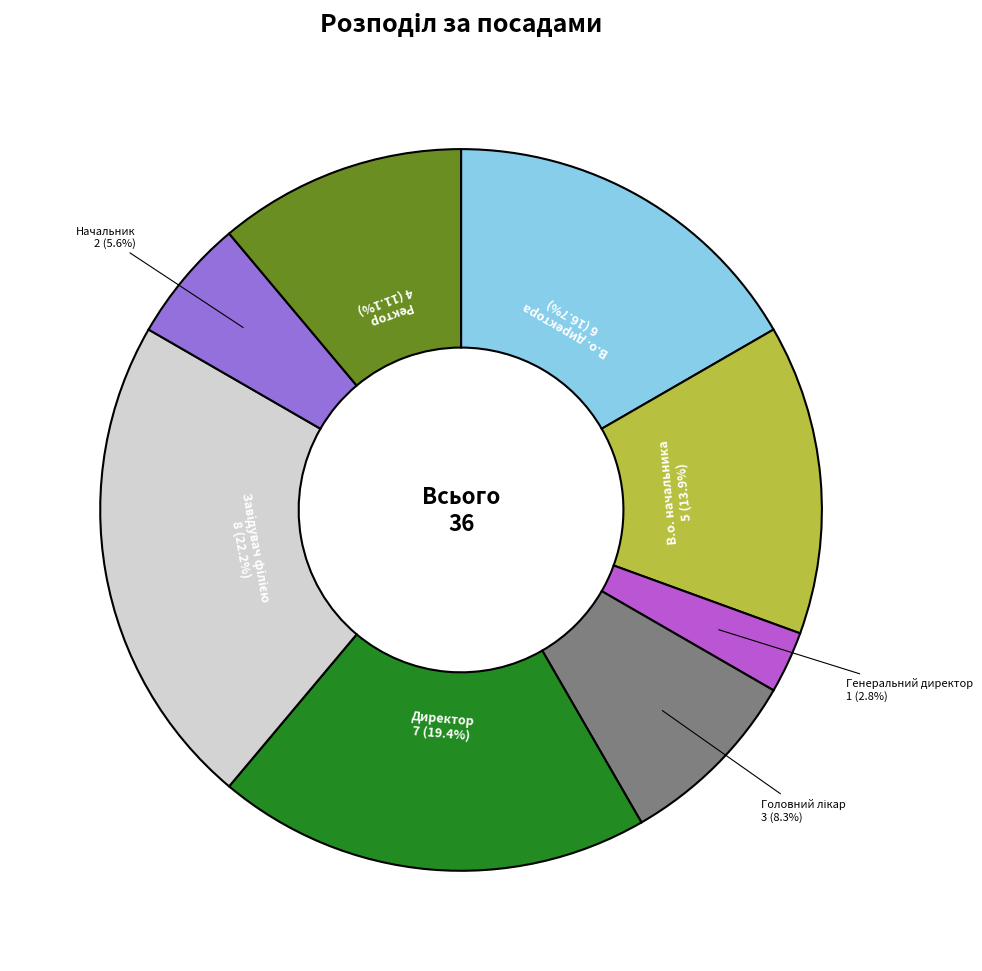

True or false: В.о. директора accounts for 8% of the total.

False